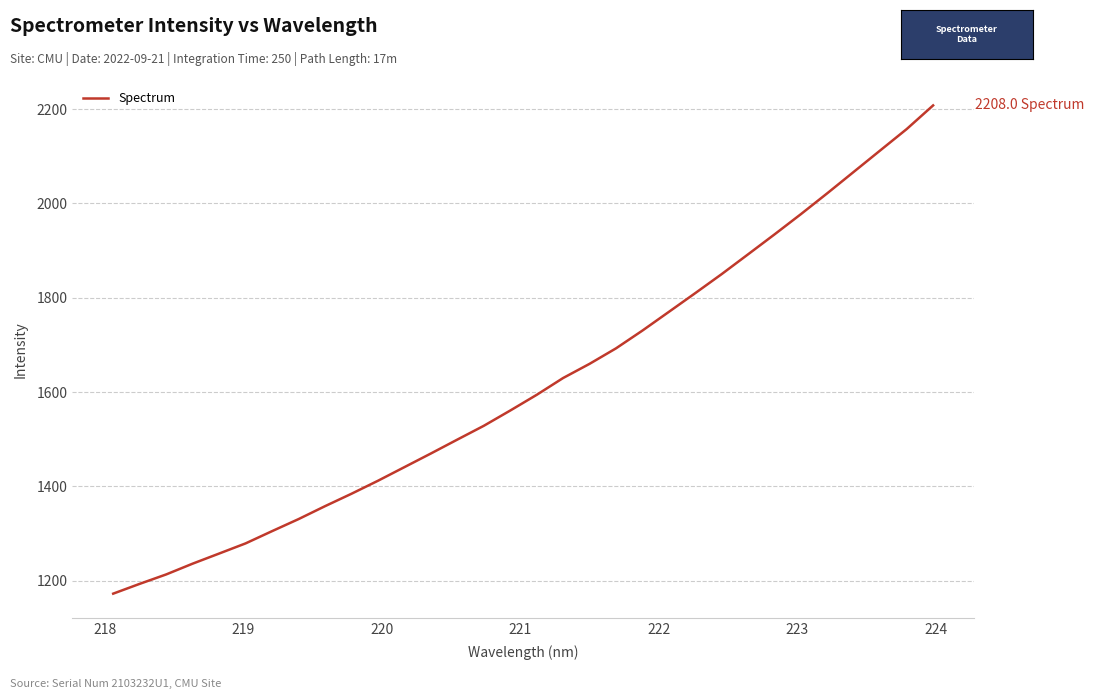

What is the smallest value displayed?

1172.3